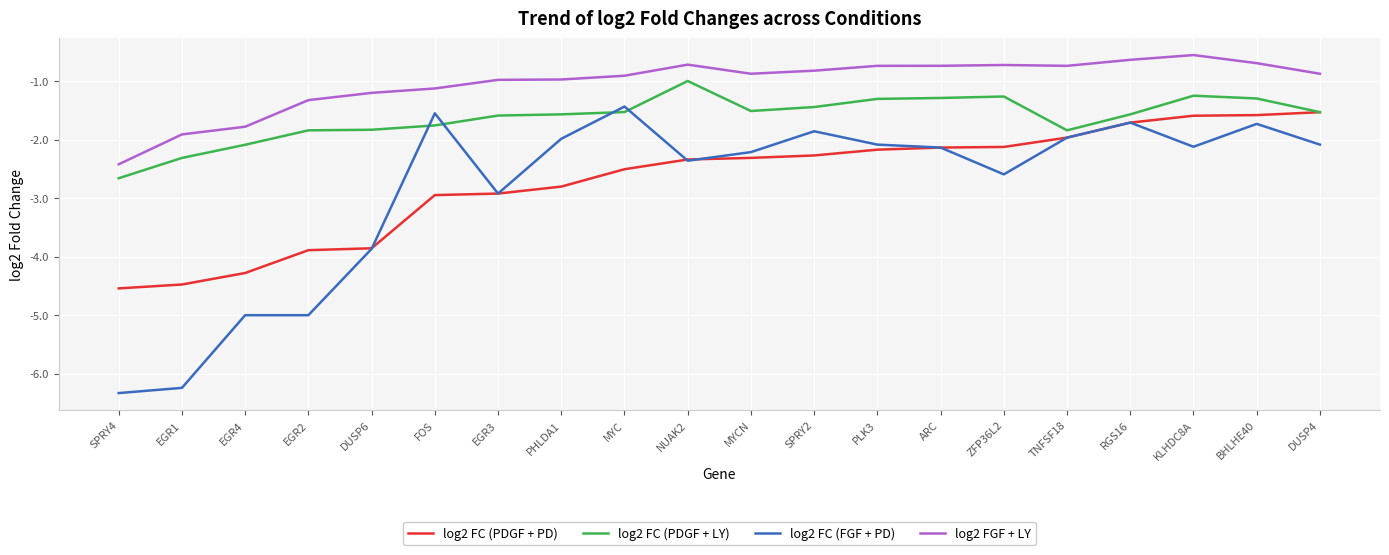

The value of log2 FC (PDGF + PD) at NUAK2 is -0.9. True or false?

False